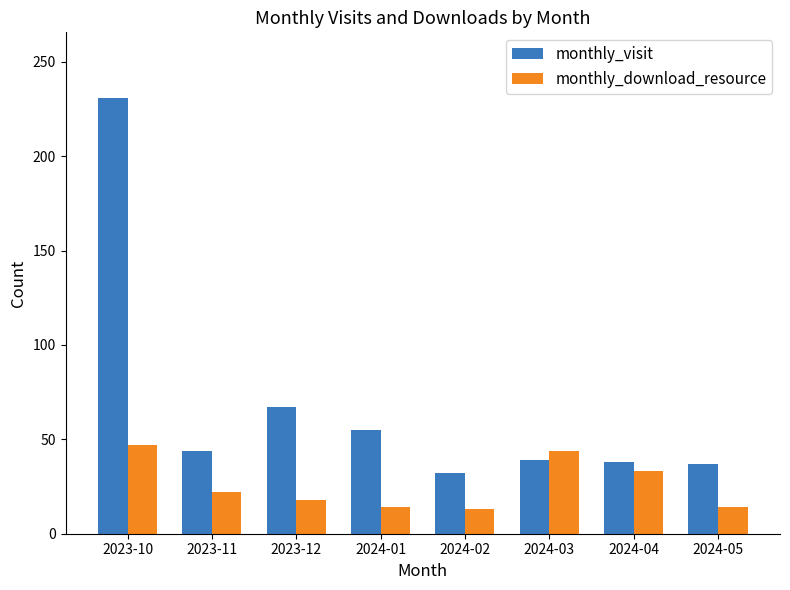

How many bars are there in each group?

2